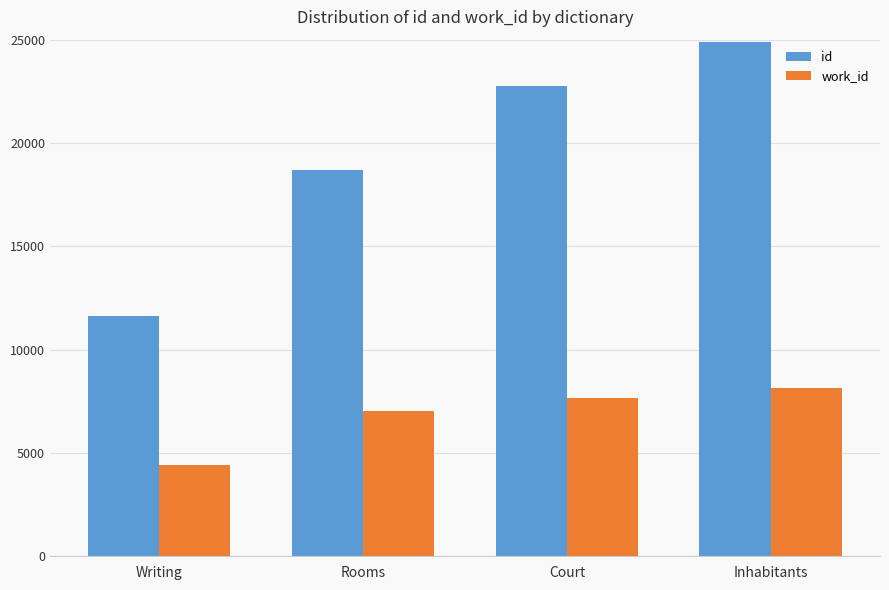

Reading left to right, extract all data points from this chart.

id: 11637	18686	22777	24874
work_id: 4411	7050	7677	8132